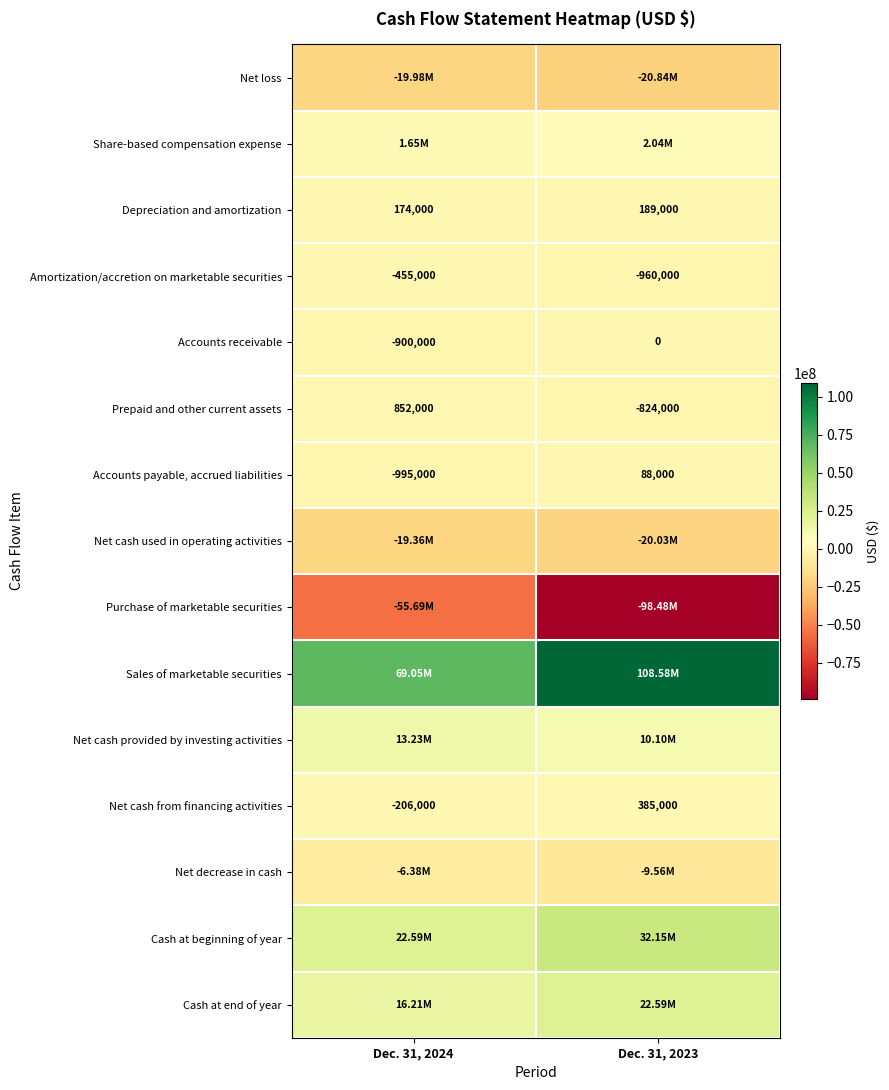

What is the sum of all Accounts payable, accrued liabilities values?

-907000